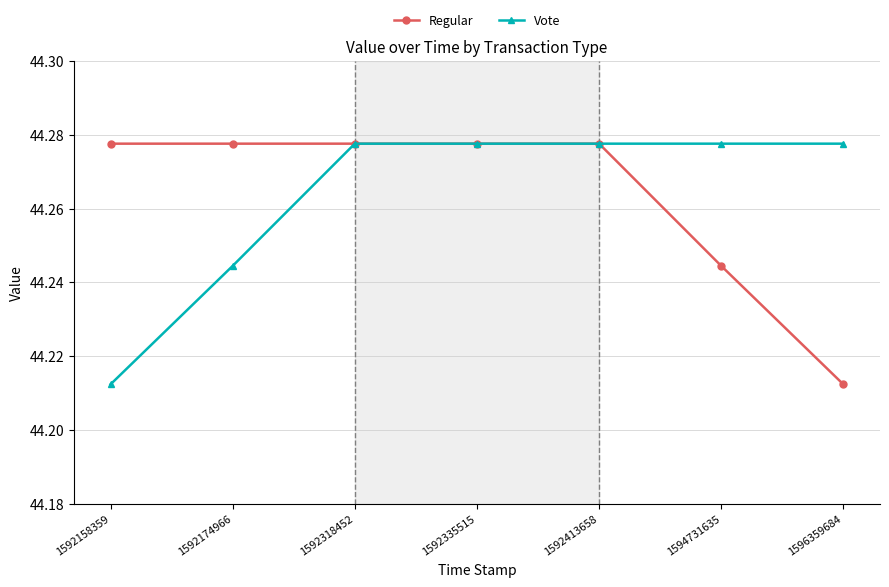

Where is Regular nearest to the value 44?

1596359684